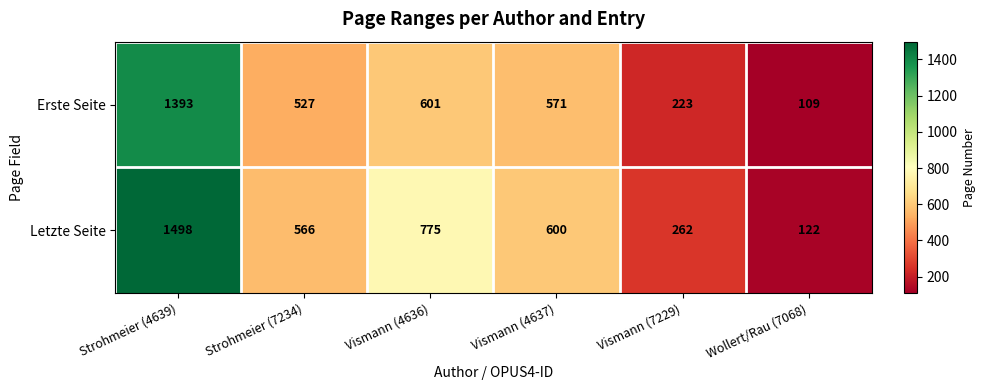

What is the spread (max minus min) of values at Vismann (7229)?

39